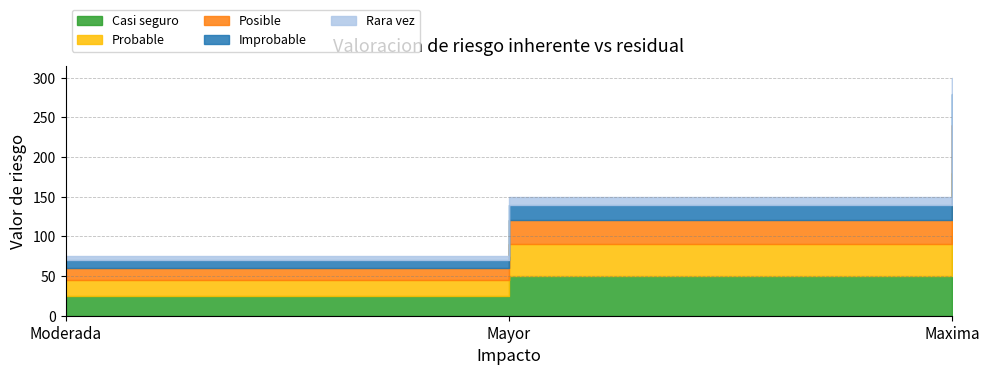

Reading left to right, list all the values displayed in this chart.

Casi seguro: 25	50	100
Probable: 20	40	80
Posible: 15	30	60
Improbable: 10	20	40
Rara vez: 5	10	20